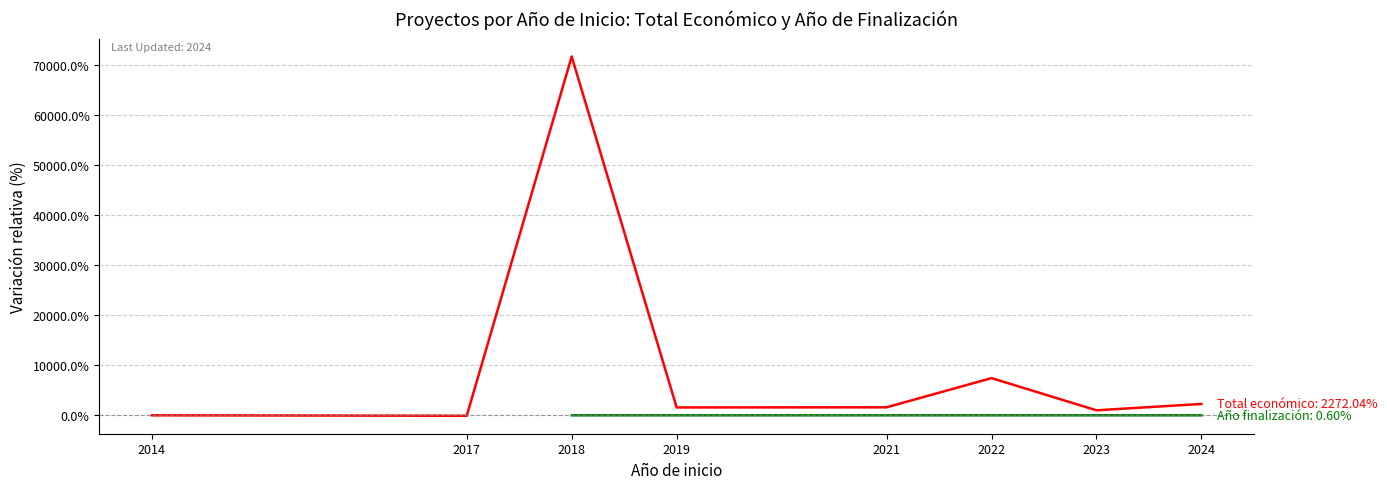

Count the number of data series in this chart.

2